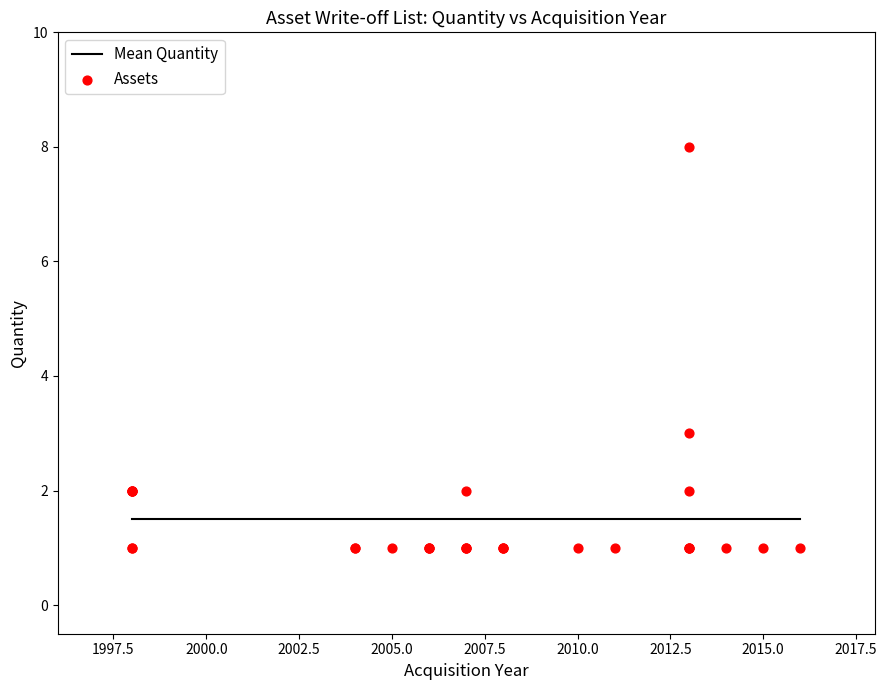

What Y value in the scatter plot is closest to 4?

3